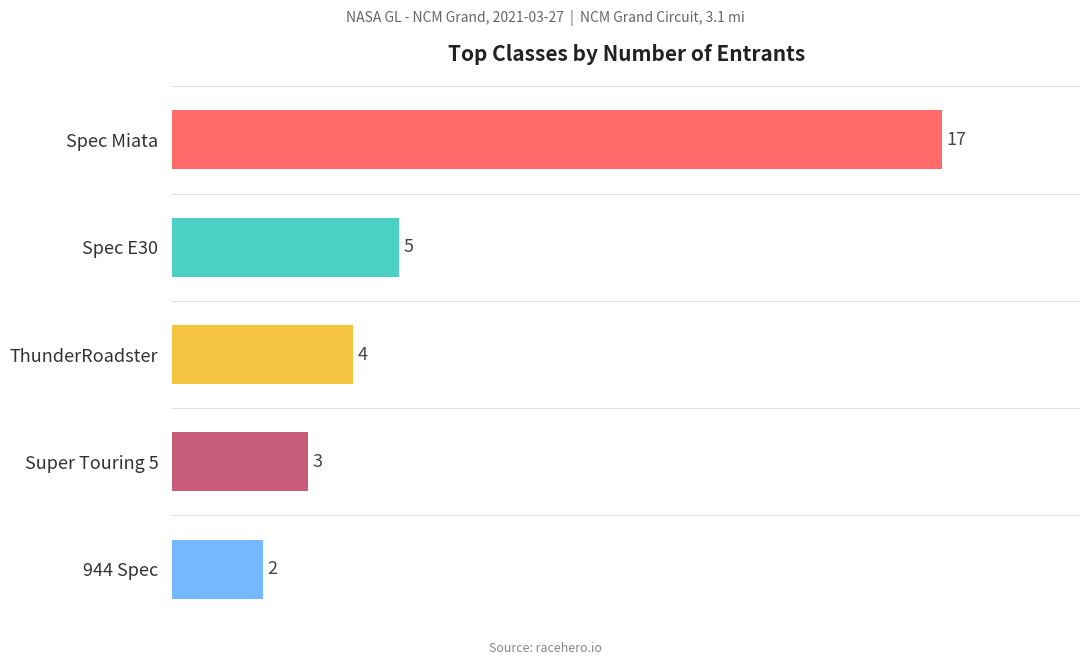

What is the ratio of the value at 944 Spec to the value at ThunderRoadster?

0.5